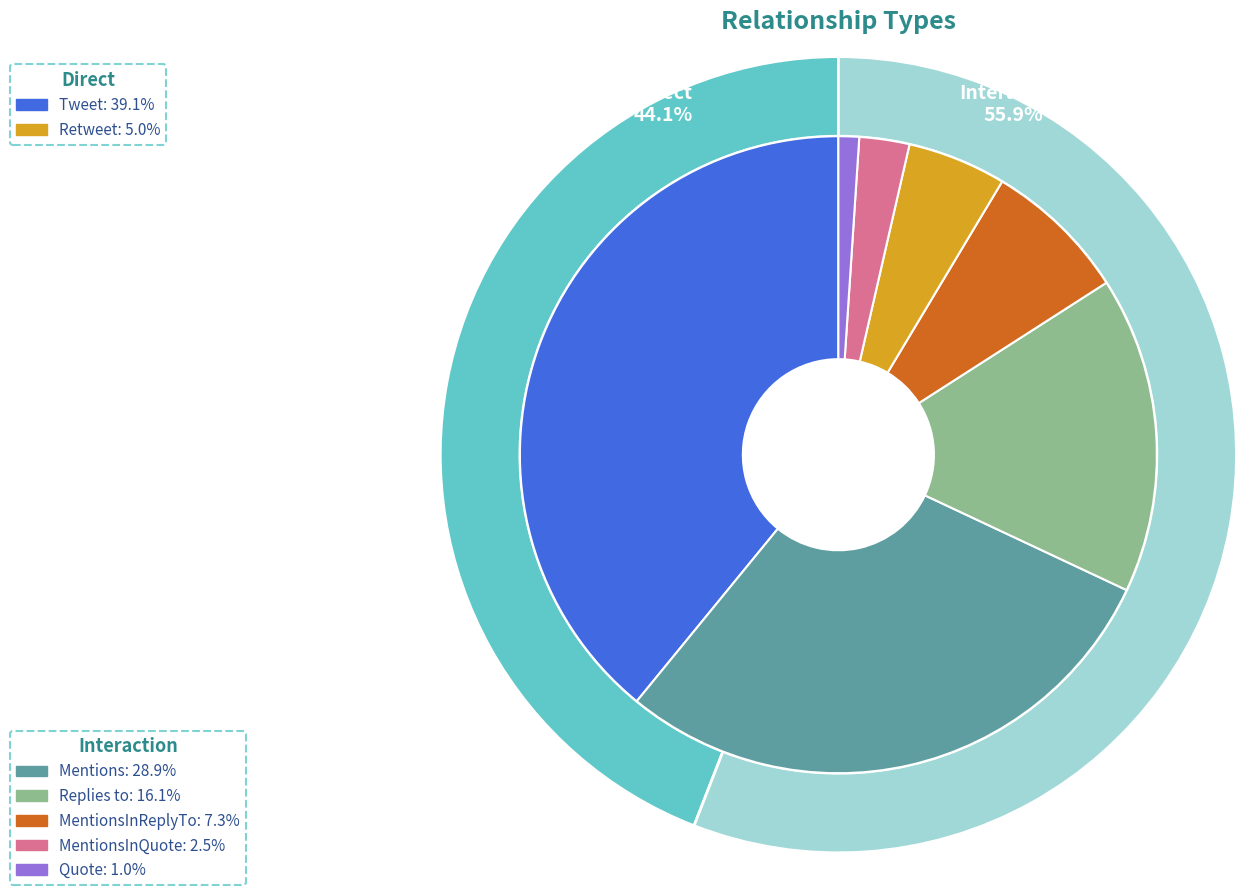

What portion of the pie excludes Replies to?

83.9%